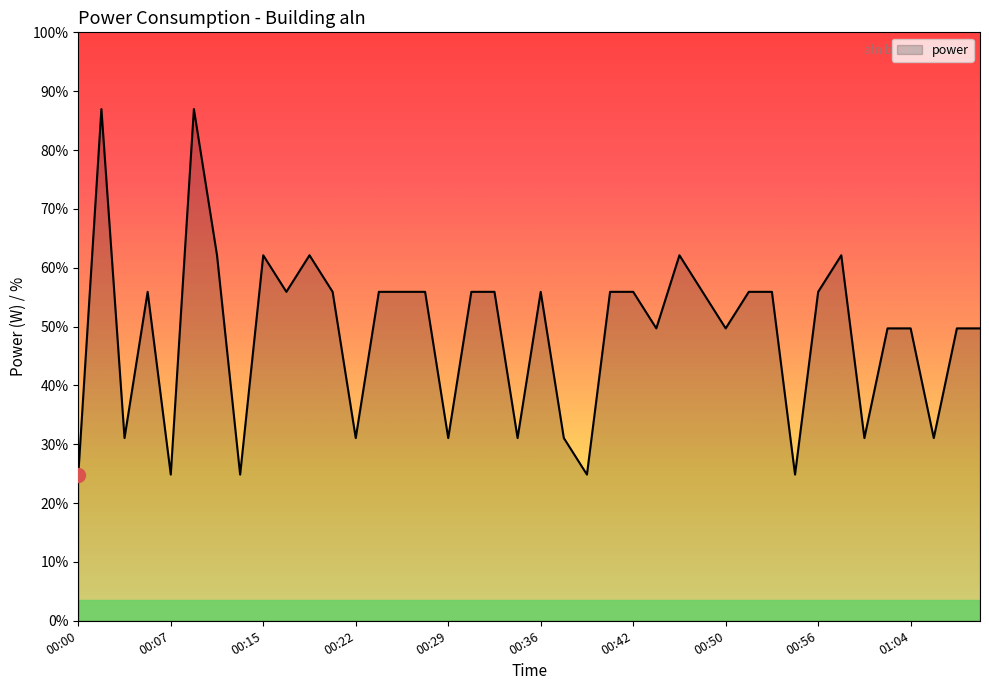

List the labels in order of value, largest first.

00:02, 00:09, 00:12, 00:15, 00:18, 00:46, 00:59, 00:06, 00:17, 00:21, 00:23, 00:26, 00:28, 00:31, 00:32, 00:36, 00:40, 00:42, 00:48, 00:52, 00:54, 00:56, 00:44, 00:50, 01:01, 01:04, 01:07, 01:08, 00:03, 00:22, 00:29, 00:34, 00:37, 01:00, 01:05, 00:00, 00:07, 00:13, 00:38, 00:55